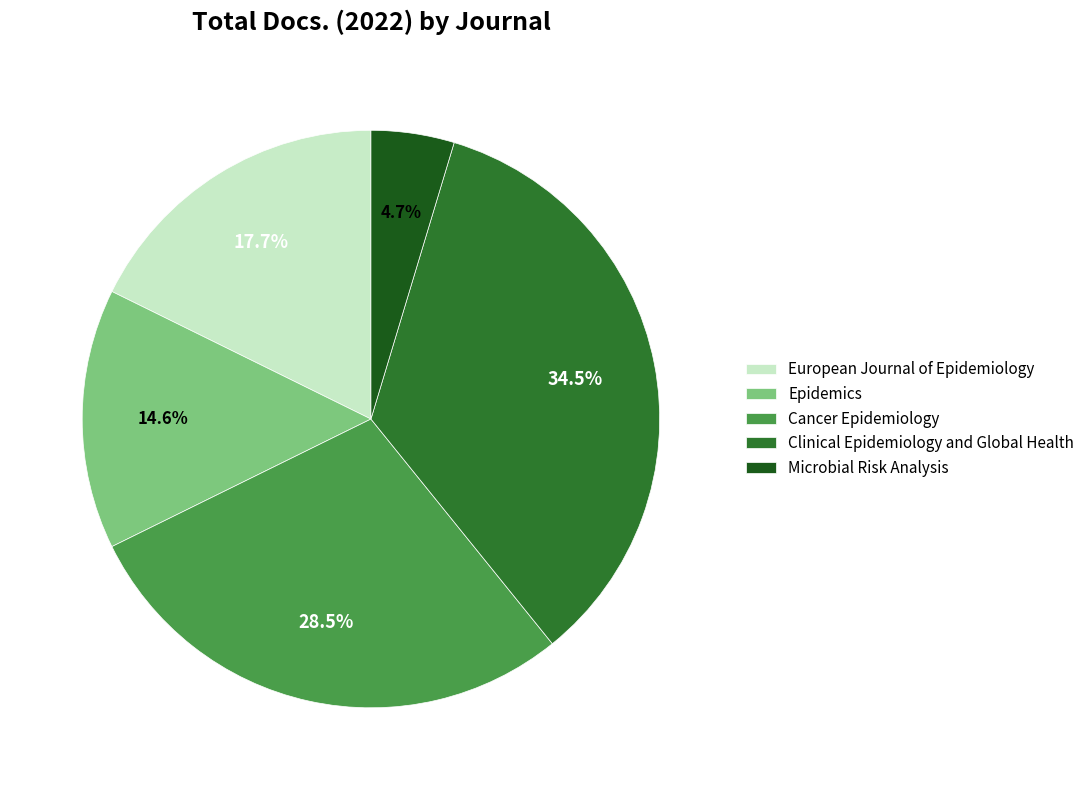

The Epidemics slice represents 26% of the pie. True or false?

False